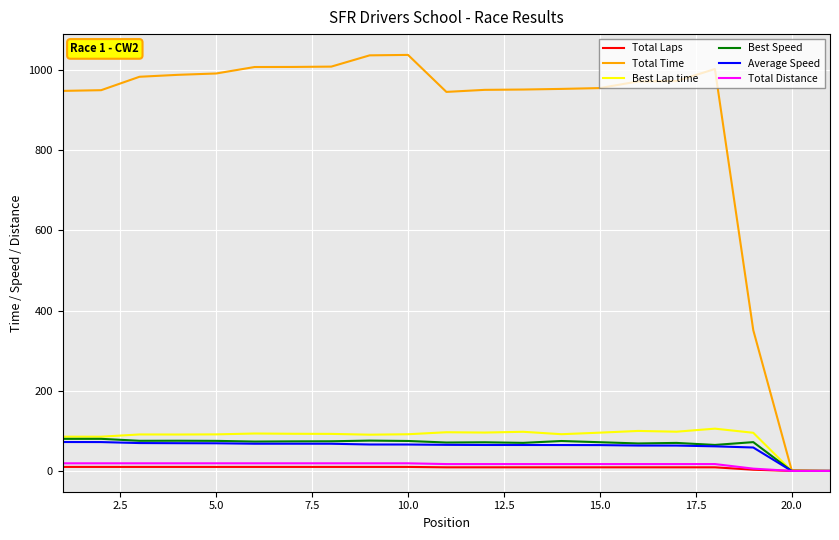

Which series has the largest total across all categories?

Total Time